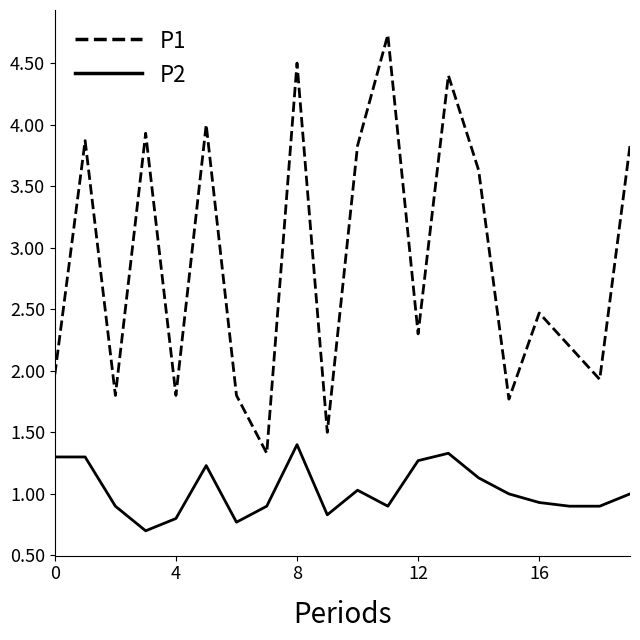

List the series in order of their peak value, highest first.

P1, P2